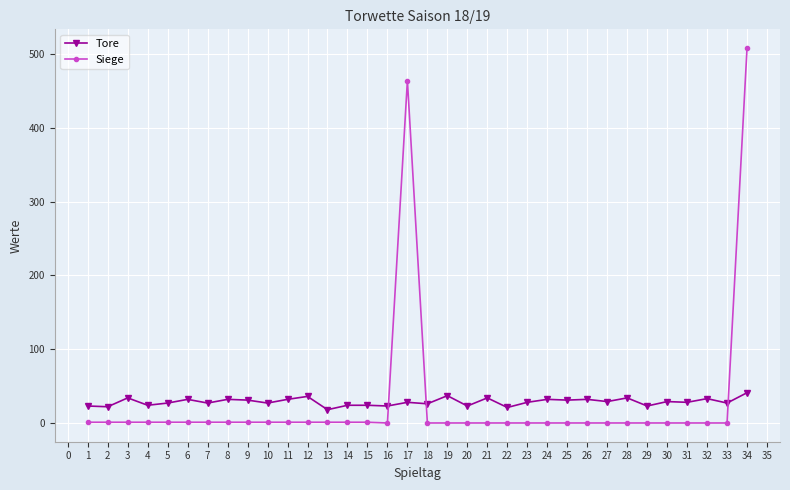

Which series changed the most between 17 and 29?

Siege